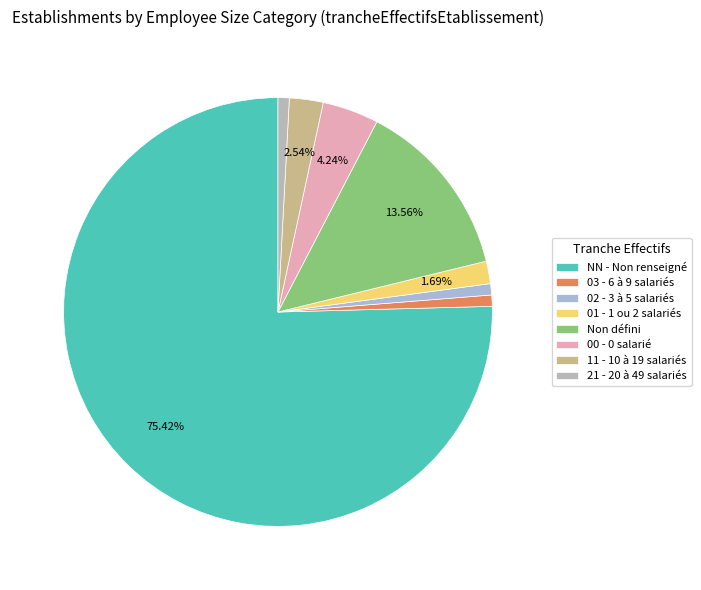

To the nearest percent, what is the average slice percentage?

12%